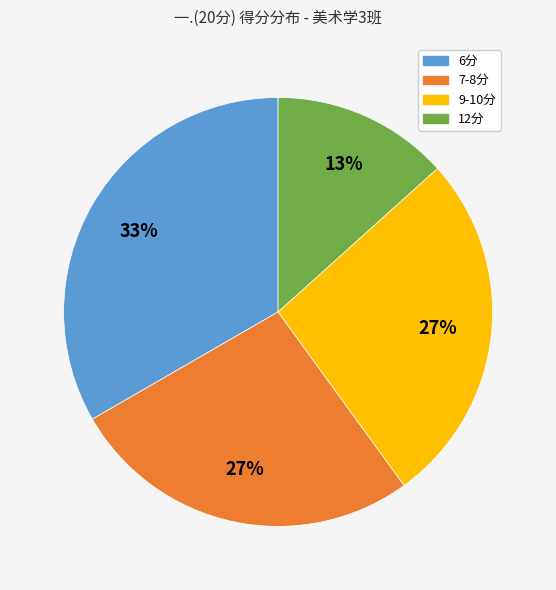

To the nearest percent, what is the difference between the largest and smallest slice percentages?

20%